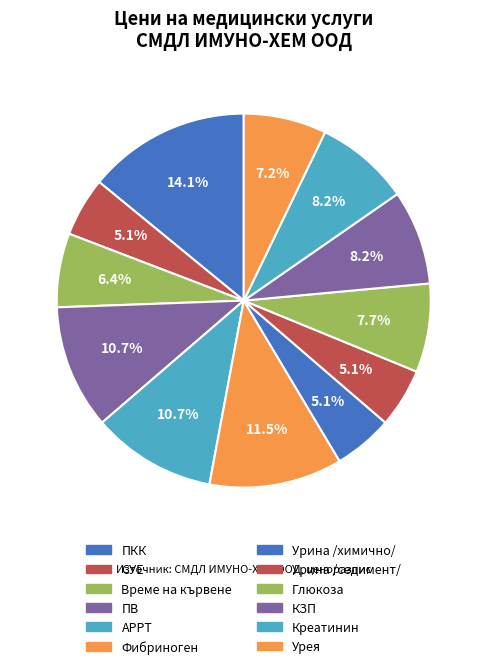

Does Фибриноген account for over 50% of the chart?

No